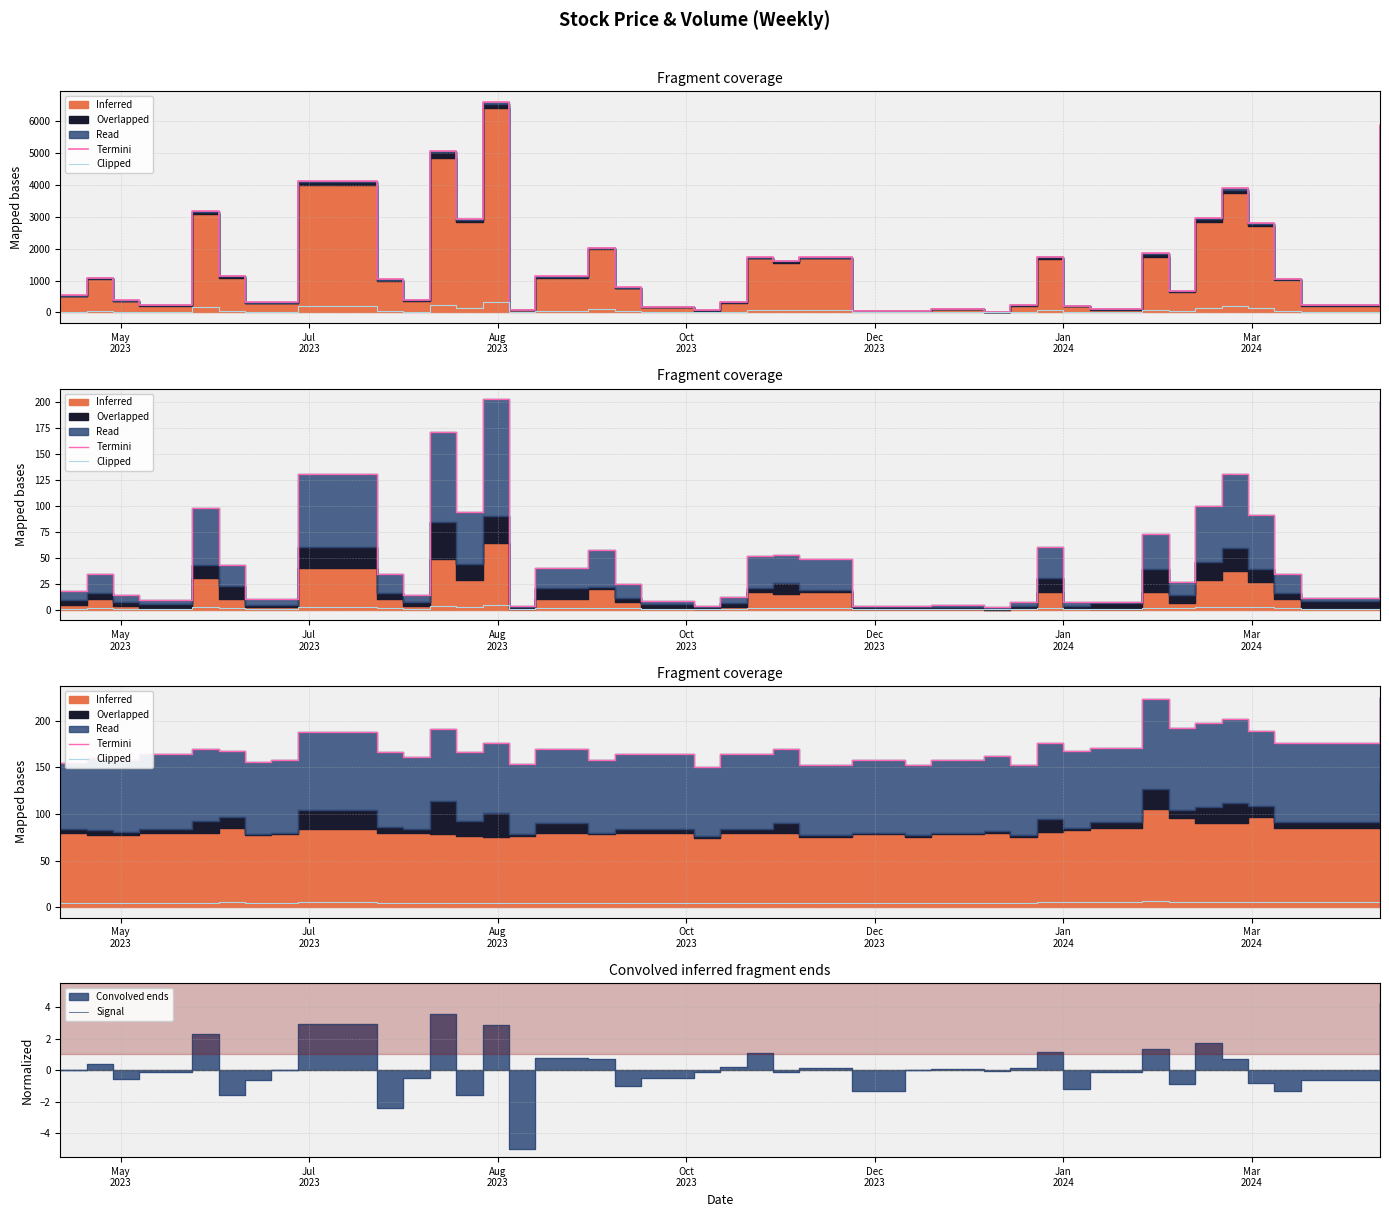

Where is the first local maximum for Termini?

May
2023